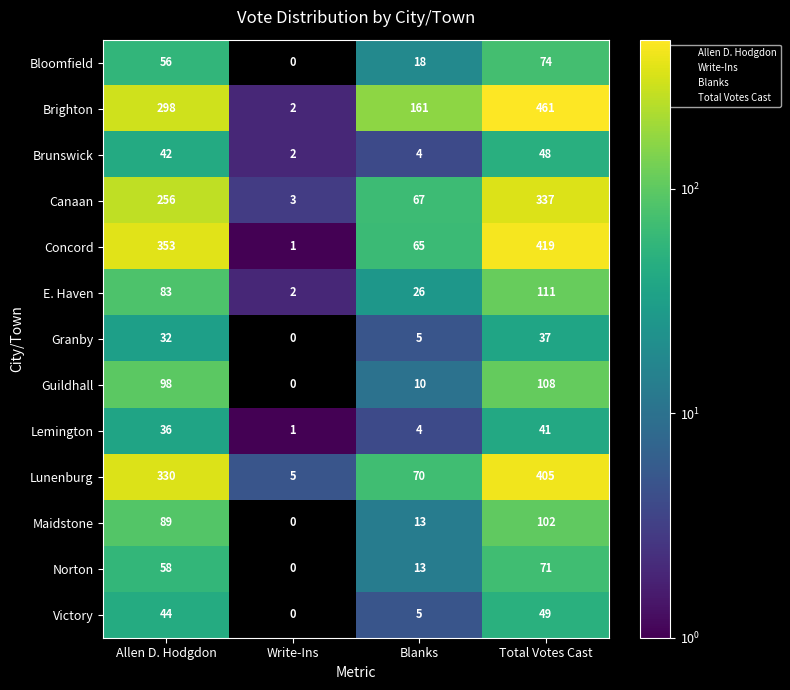

Rank the categories by Canaan value from lowest to highest.

Write-Ins, Blanks, Allen D. Hodgdon, Total Votes Cast